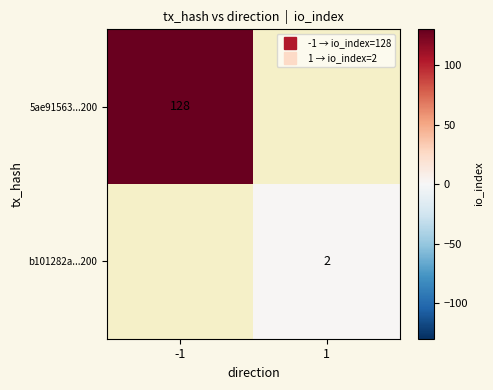

What is the smallest value displayed?

2.0